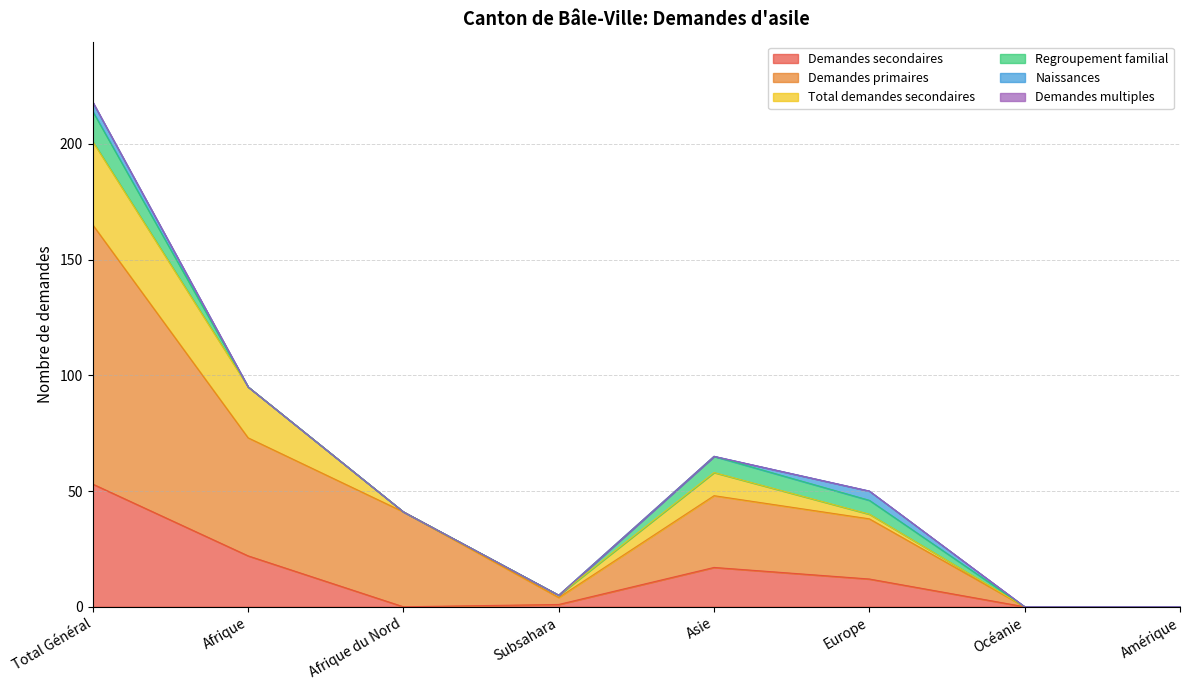

Is it true that Demandes secondaires equals 27 at Amérique?

False